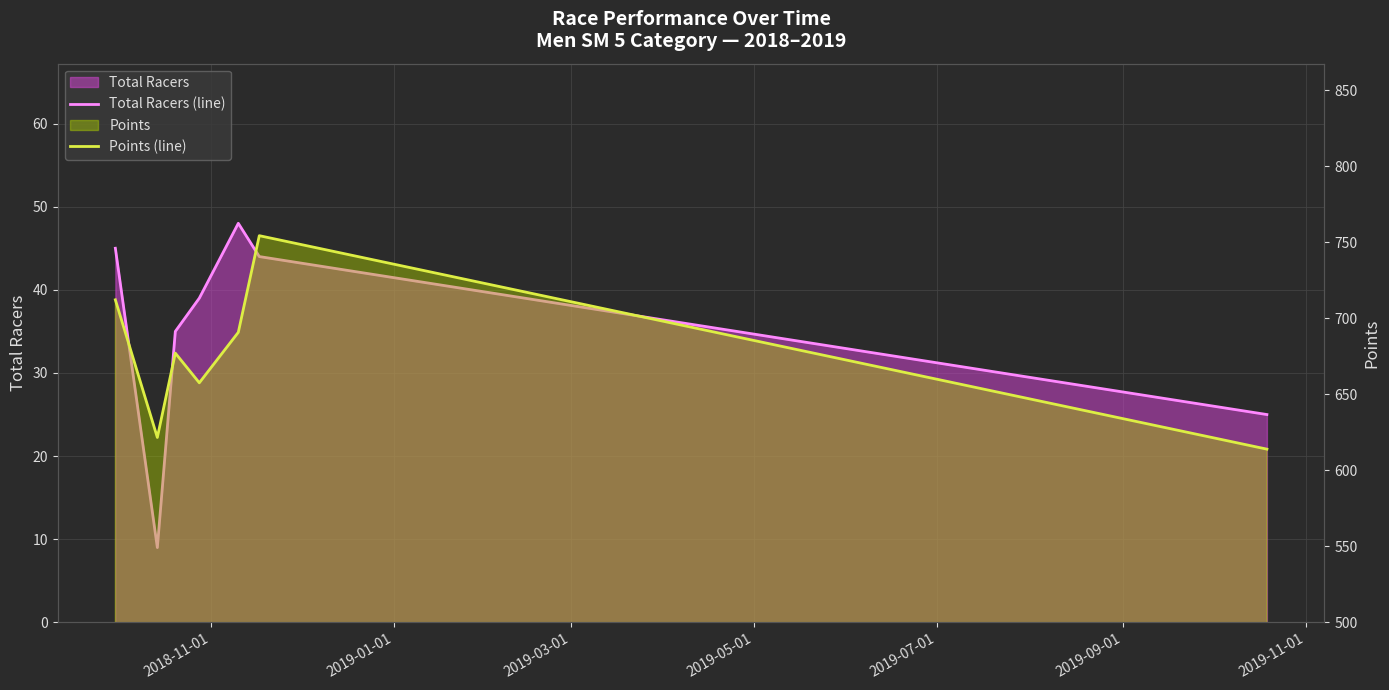

What is the value of the Total Racers (line) point at the 5th from the left?

48.0